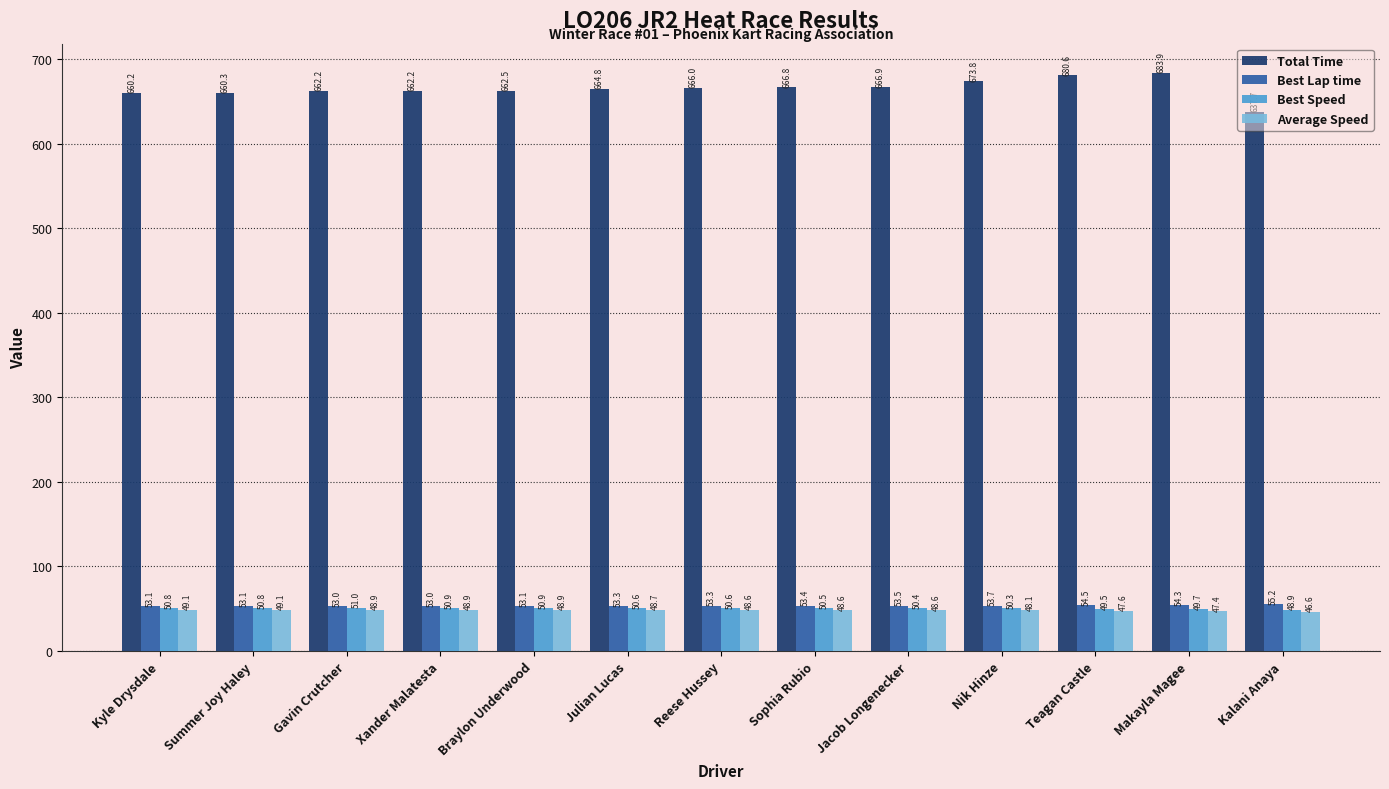

What position from the right is Julian Lucas?

8